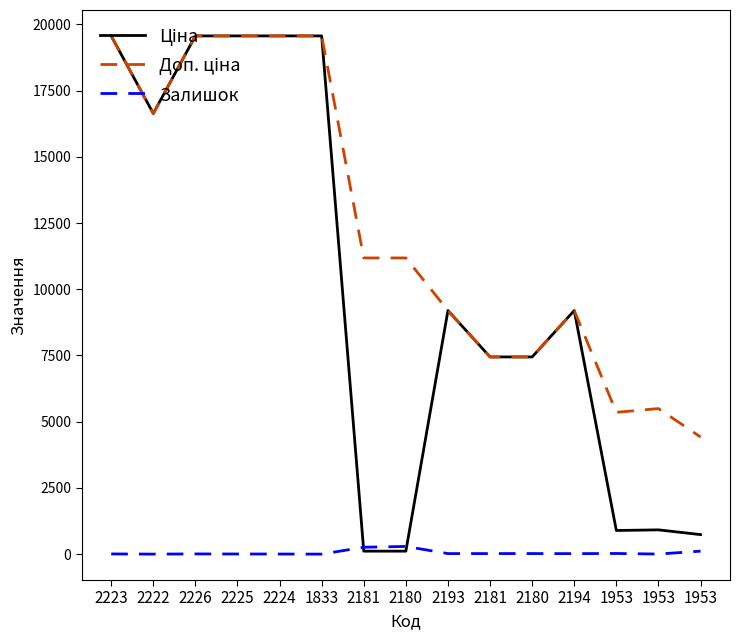

How many lines are shown in the chart?

3